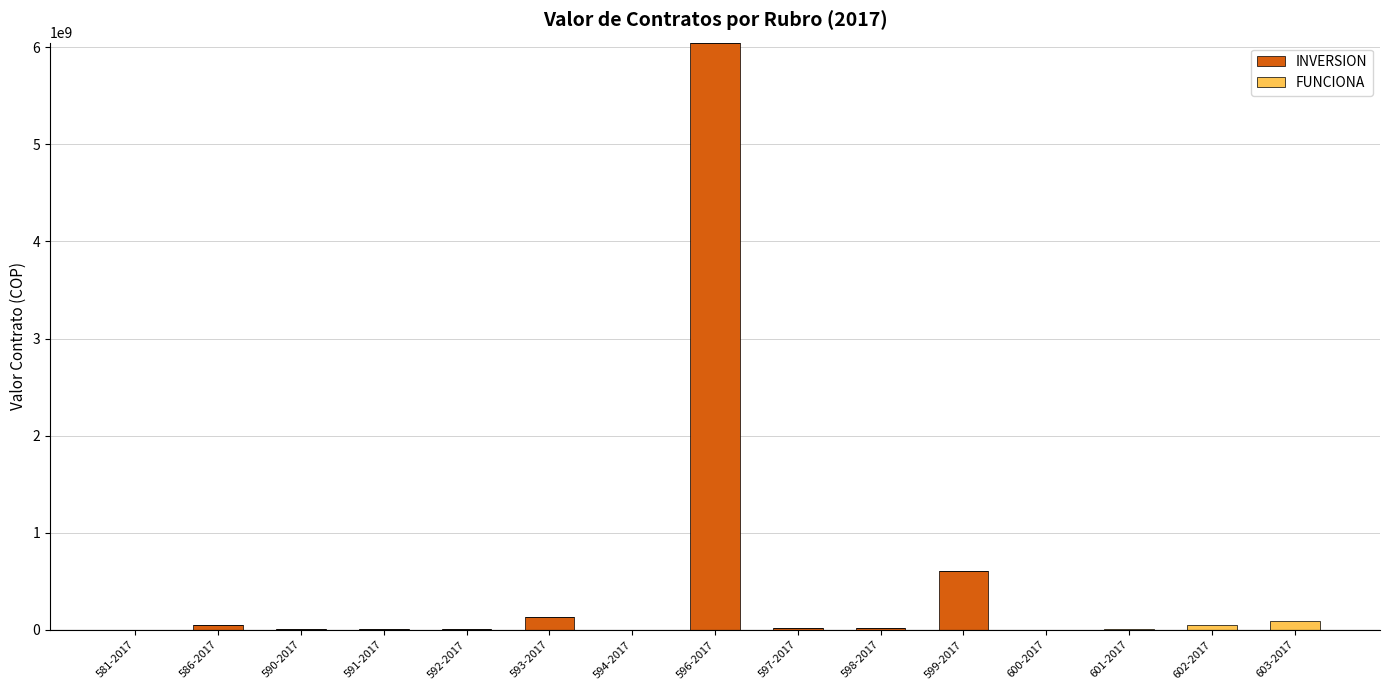

The value of INVERSION at 603-2017 is 4103177514.9. True or false?

False